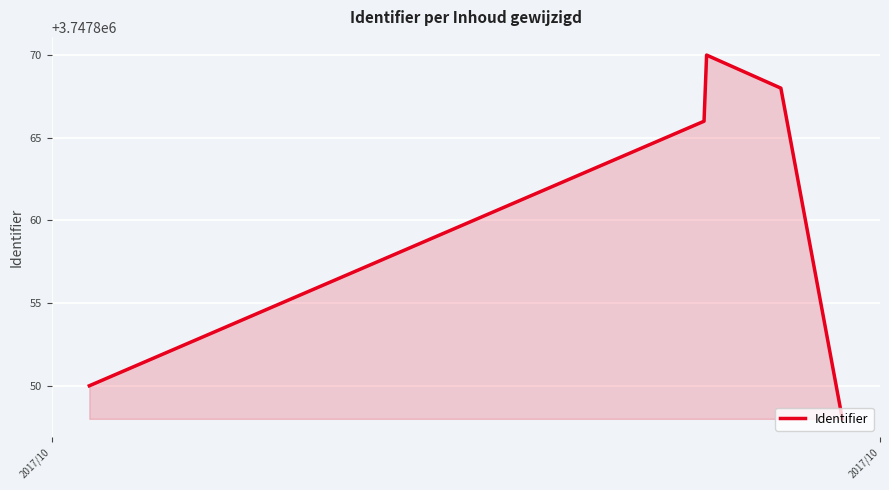

What is the minimum value shown in the chart?

3747848